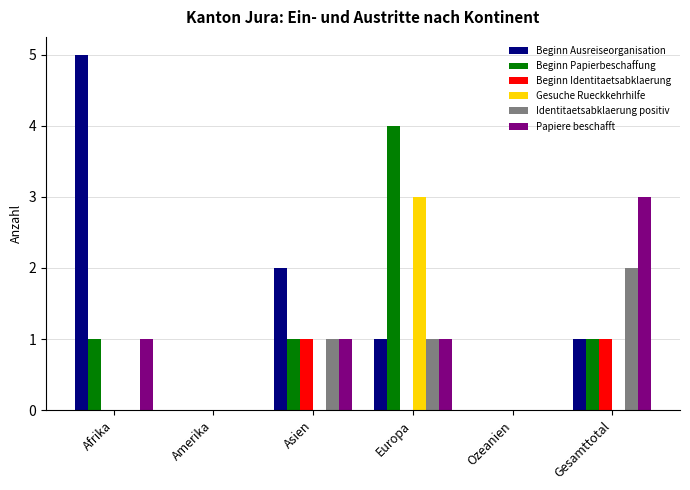

What are all the series names shown in the legend?

Beginn Ausreiseorganisation, Beginn Papierbeschaffung, Beginn Identitaetsabklaerung, Gesuche Rueckkehrhilfe, Identitaetsabklaerung positiv, Papiere beschafft